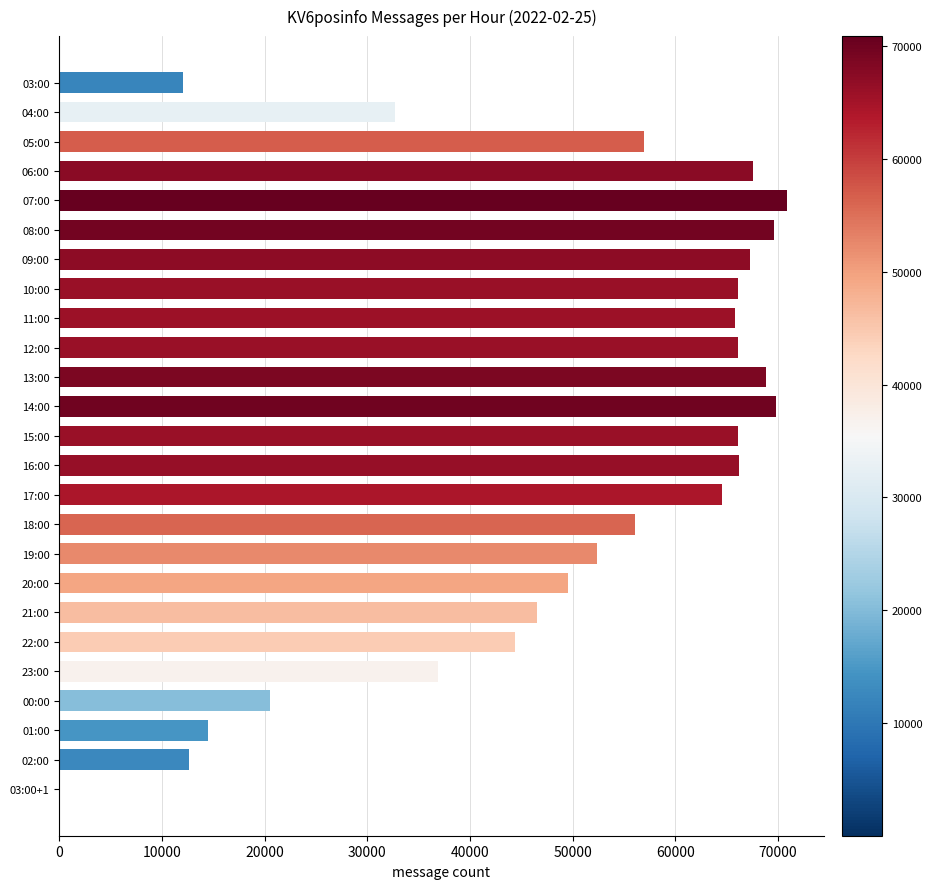

The chart shows a value of 68870 at 13:00. True or false?

True